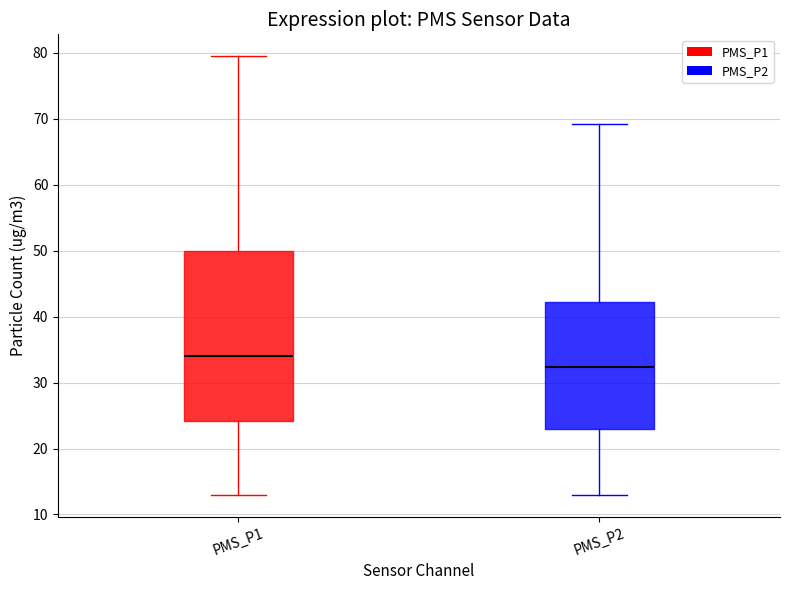

Reading left to right, read every box against the y-axis: the position of its median line, the range the box covers, and the ends of its whiskers. The values are not printed on the chart, so give them approximately, as read against the axis.

PMS_P1: median 34, box 24 to 50, whiskers 13 to 80
PMS_P2: median 32, box 23 to 42, whiskers 13 to 69